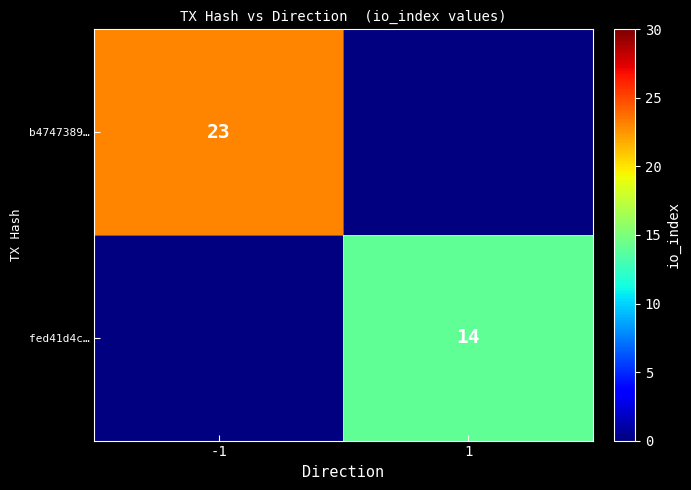

The fed41d4c… series shows 21 at 1. True or false?

False